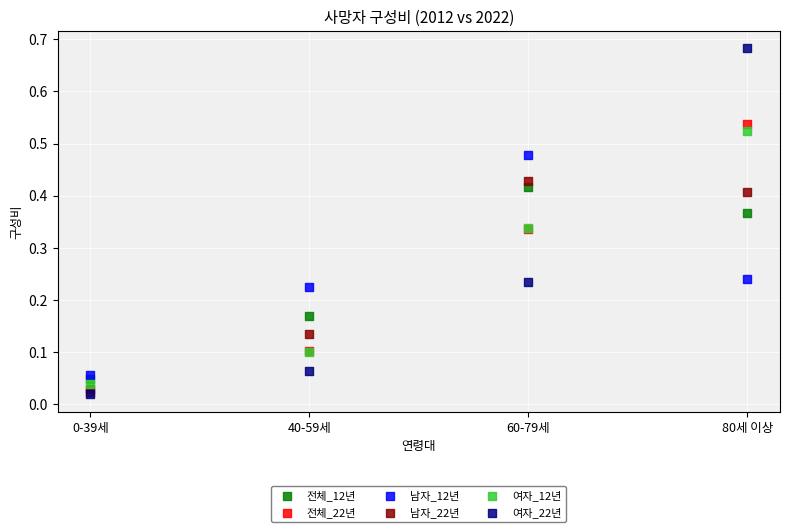

What are all the series names shown in the legend?

전체_12년, 전체_22년, 남자_12년, 남자_22년, 여자_12년, 여자_22년